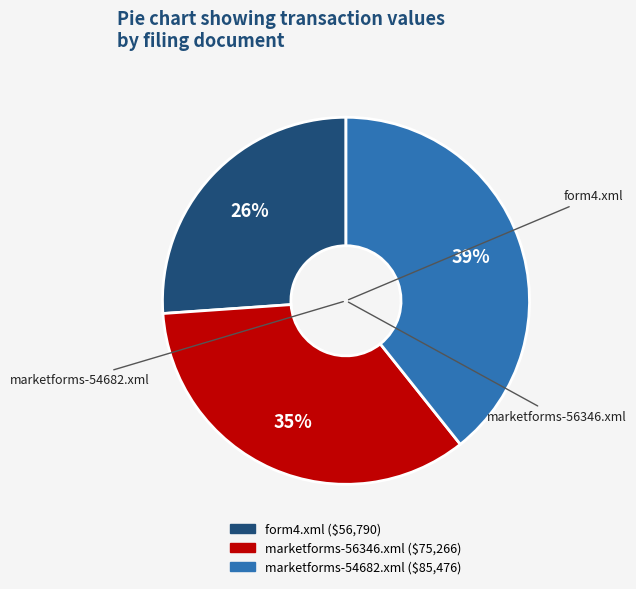

Count the number of slices in the pie.

3